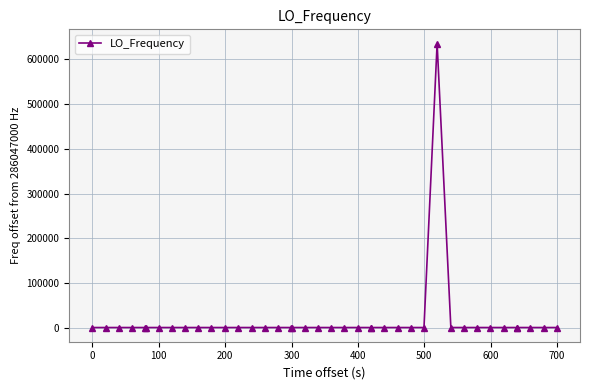

True or false: the data has more than 2 interior local peaks.

True